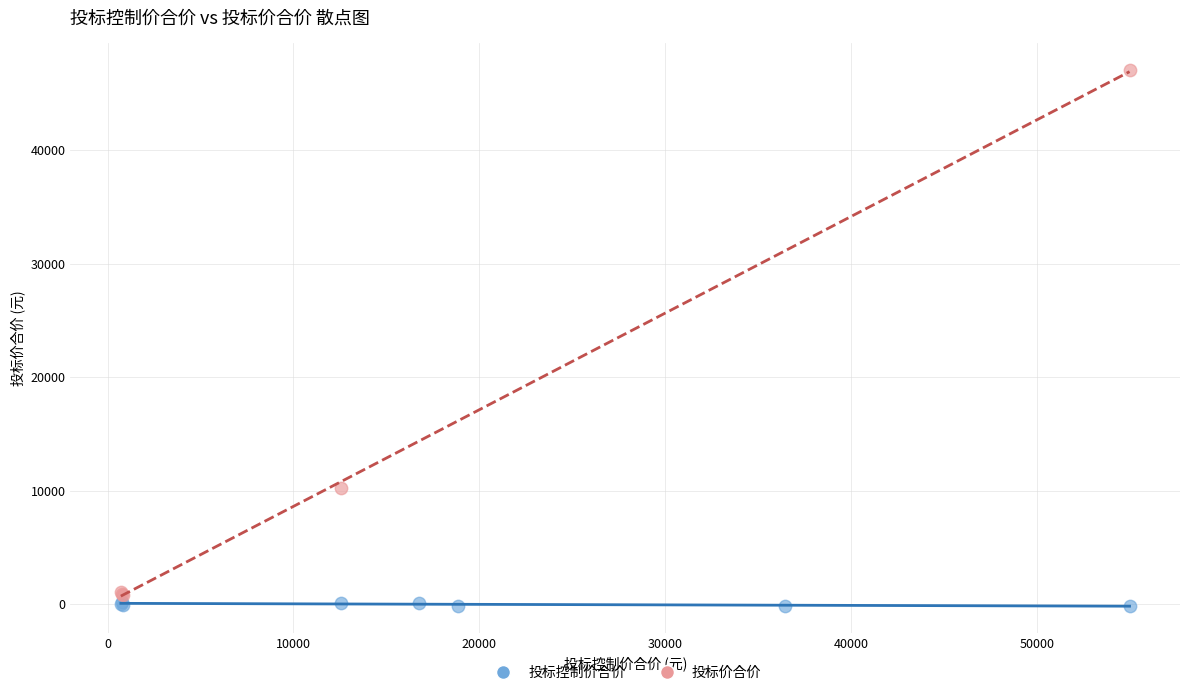

Which series contains the lowest Y value?

投标控制价合价